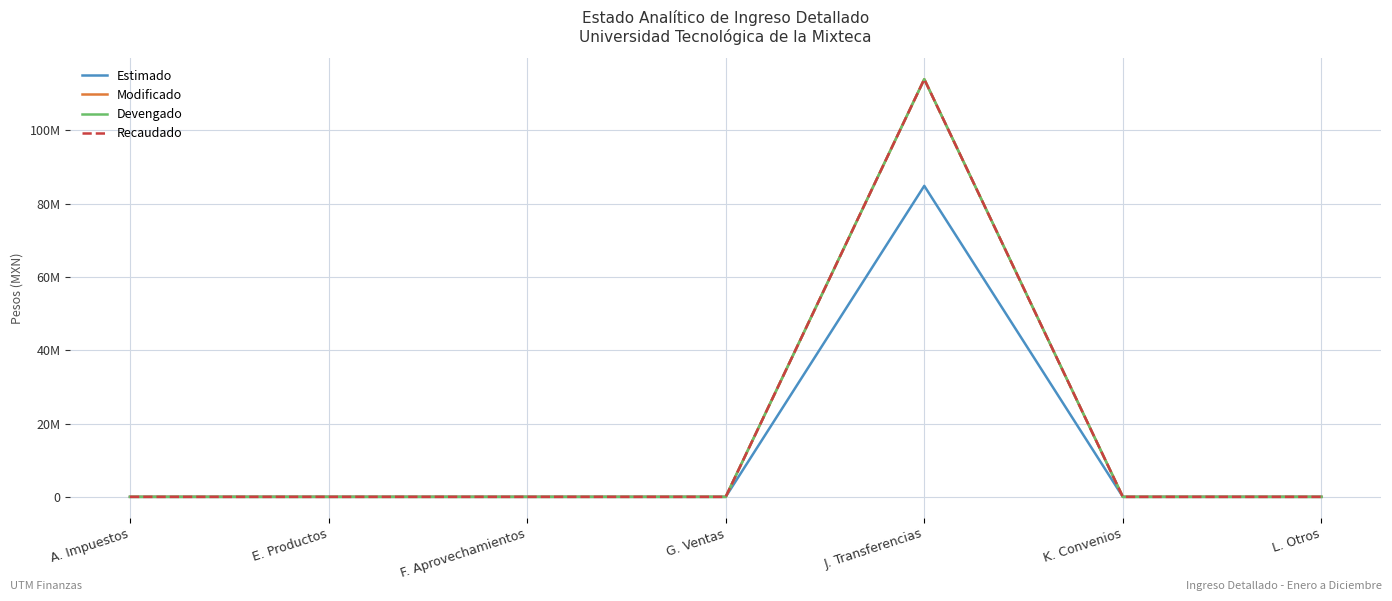

Does the chart display data point markers on the line(s)?

No